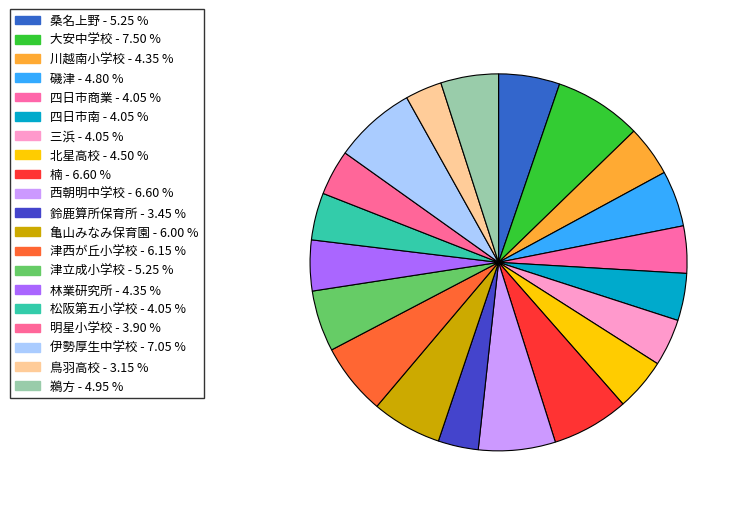

To the nearest percent, what portion does 亀山みなみ保育園 represent?

6%